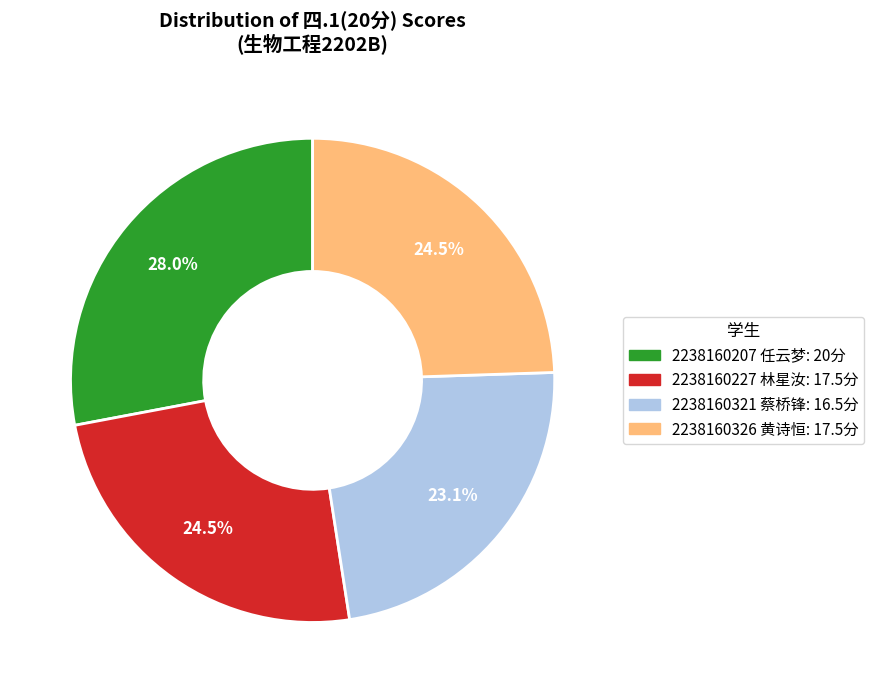

Combined, do 2238160321 蔡桥锋 and 2238160207 任云梦 account for over 50%?

Yes